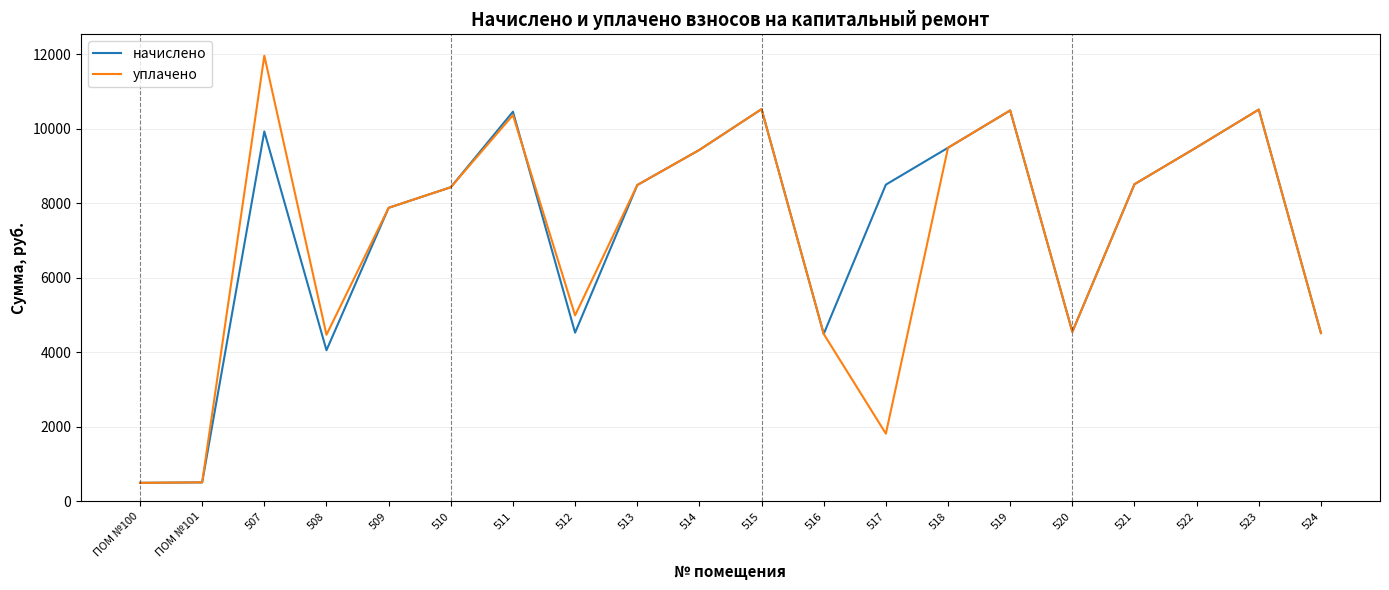

Where is the first local maximum for начислено?

507